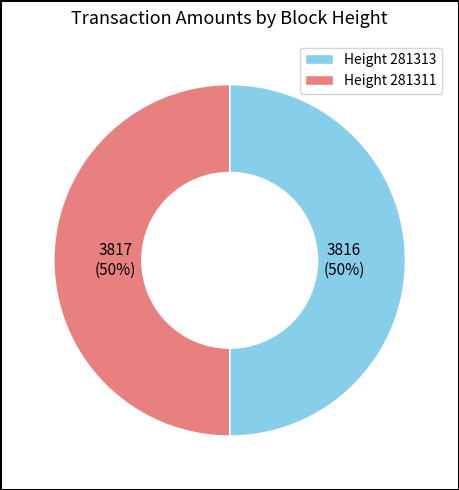

Combined, do Height 281313 and Height 281311 account for over 50%?

Yes